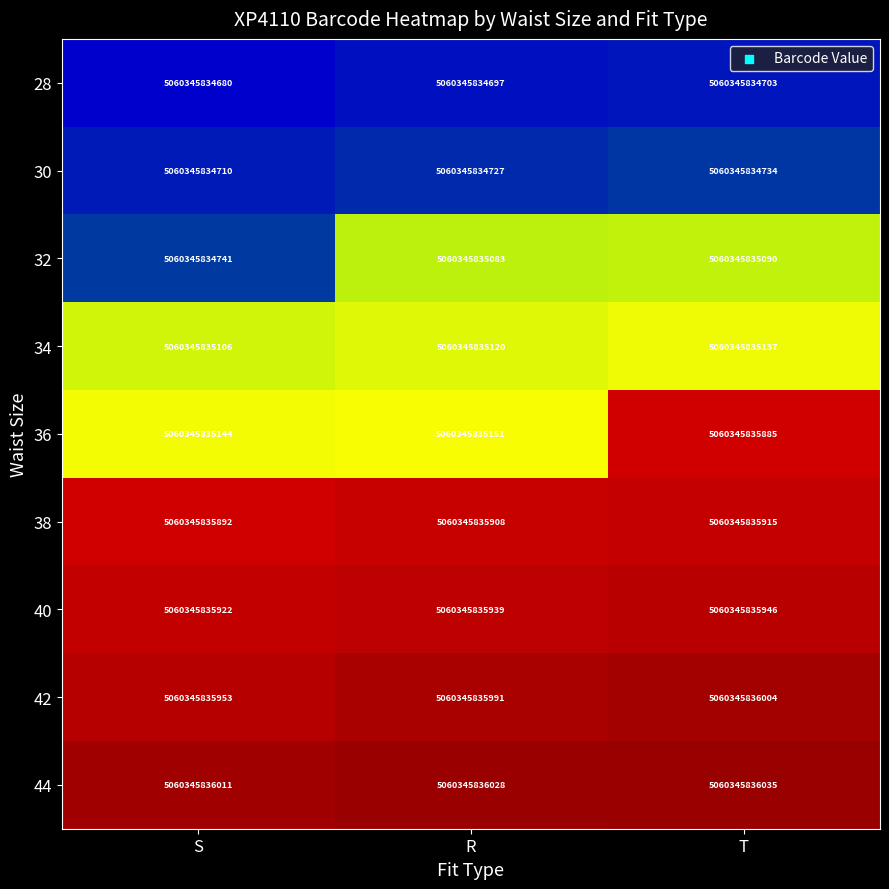

List the series in order of their peak value, highest first.

44, 42, 40, 38, 36, 34, 32, 30, 28